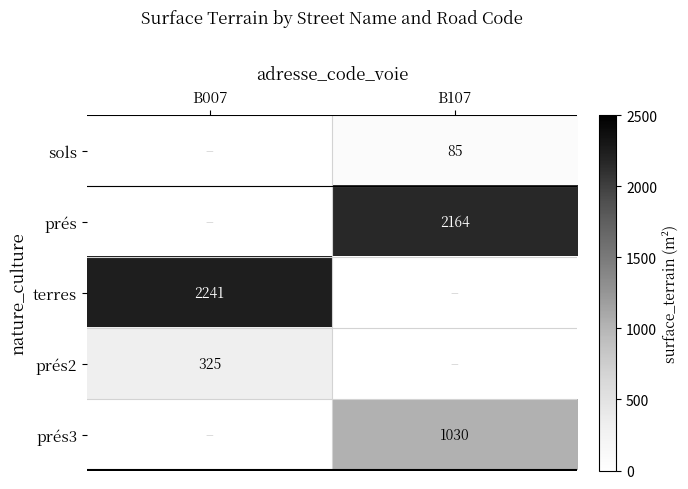

The value of prés at B107 is 819.4. True or false?

False